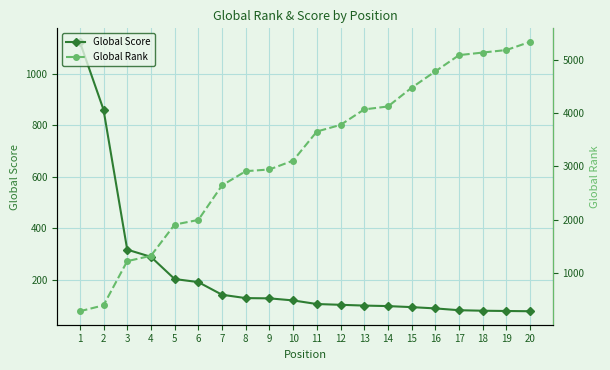

What is the value of the Global Score point at the 2nd from the left?

860